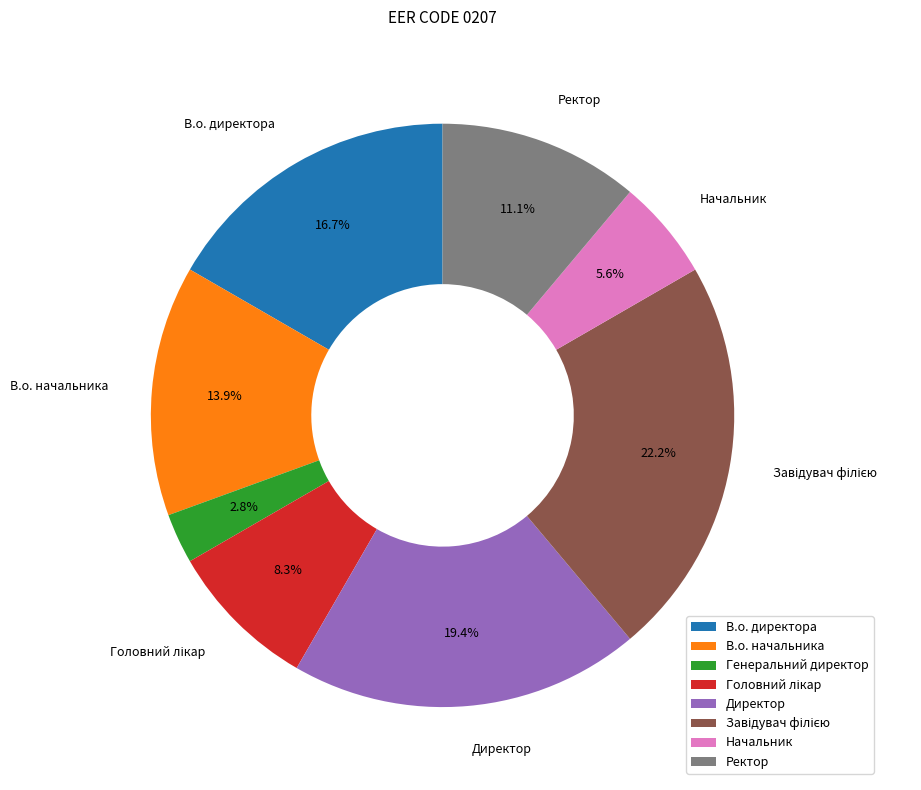

How much of the chart is everything except В.о. директора?

83.3%